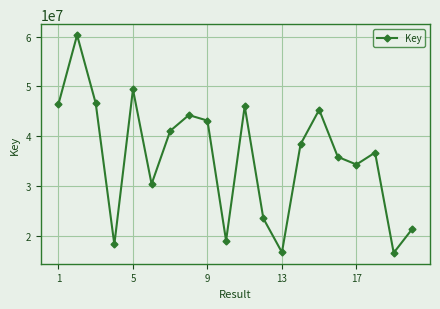

What is the greatest value displayed?

60313658